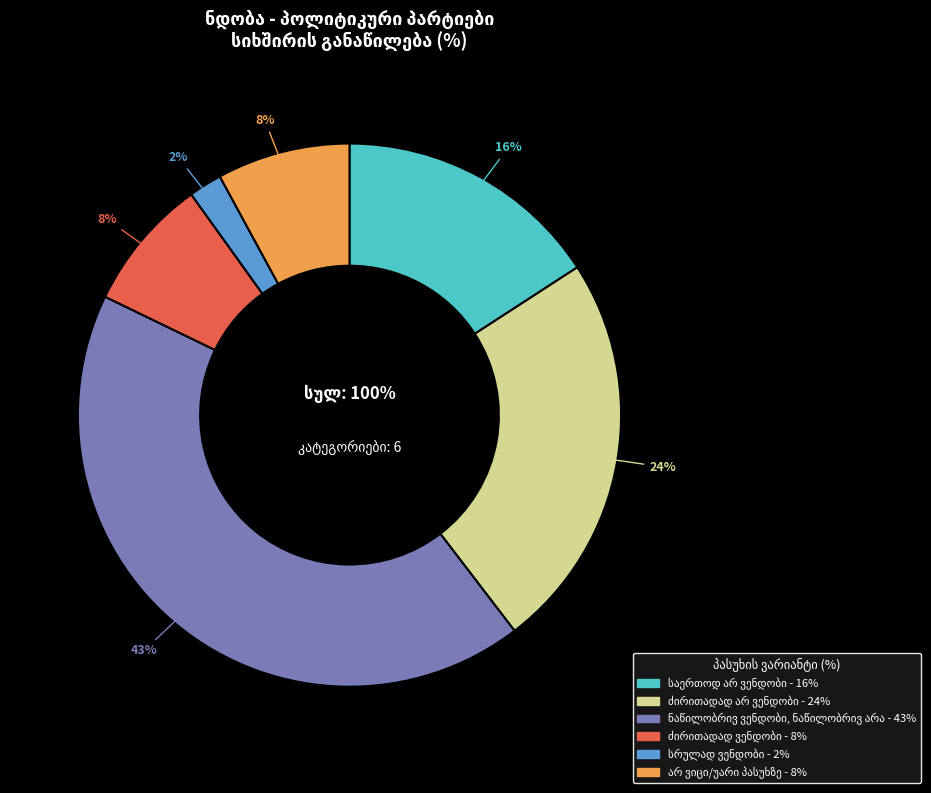

To the nearest percent, what portion does ნაწილობრივ ვენდობი, ნაწილობრივ არა represent?

43%